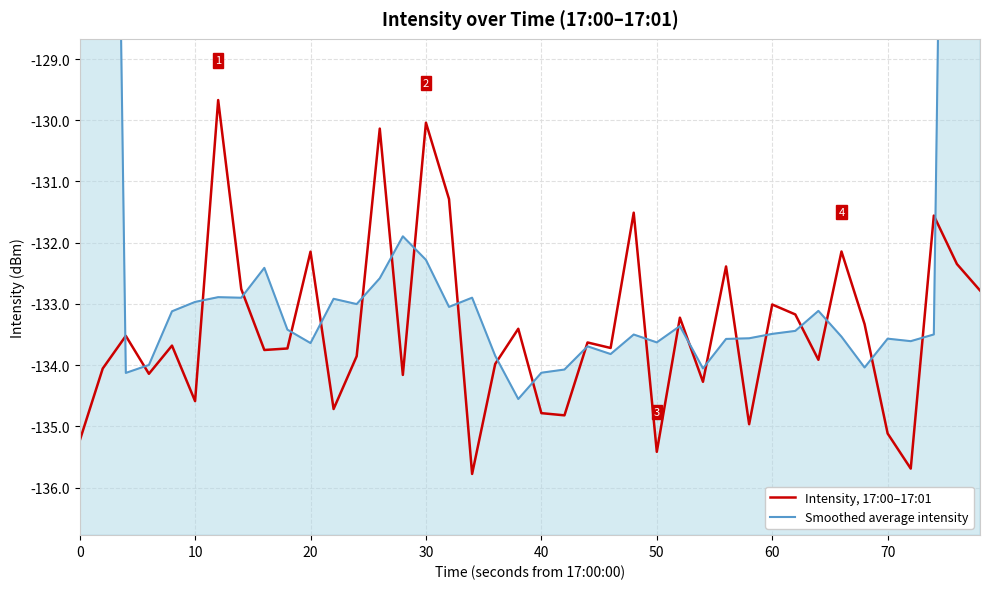

How many interior local peaks does the Intensity, 17:00–17:01 series have?

14